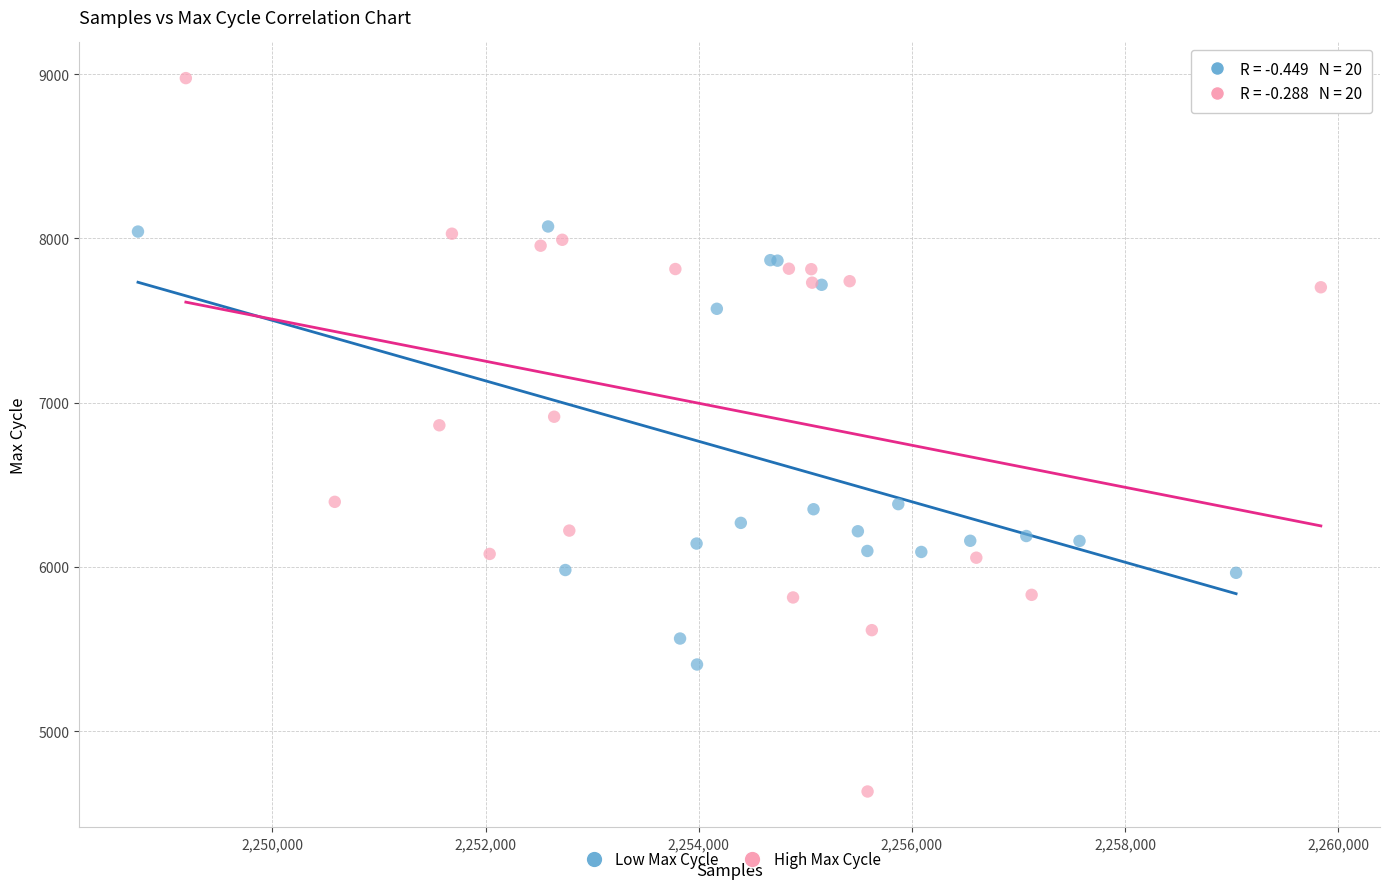

Which series reaches the maximum Y coordinate?

High Max Cycle